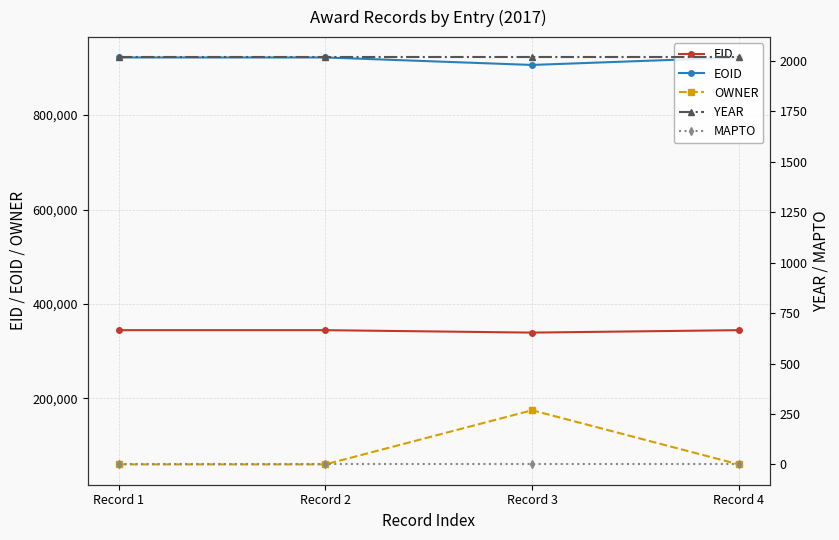

Count the number of categories in the chart.

4